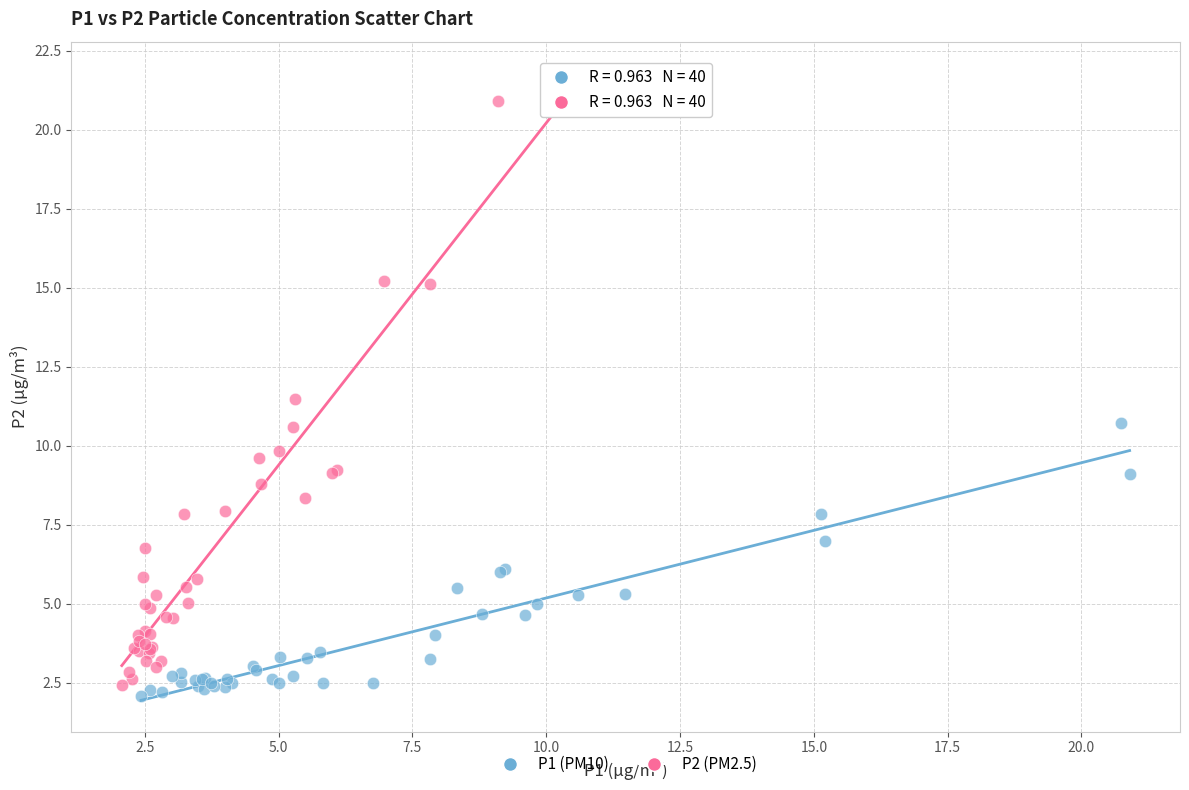

Which series has the largest Y range (max minus min)?

P2 (PM2.5)